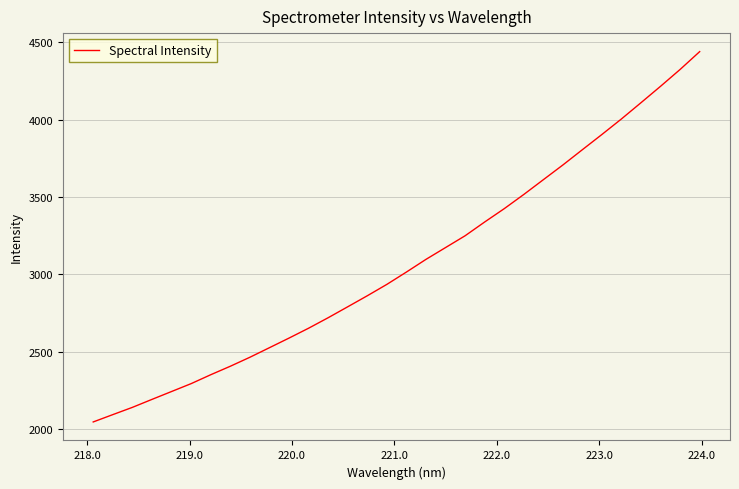

What is the maximum value shown in the chart?

4439.9